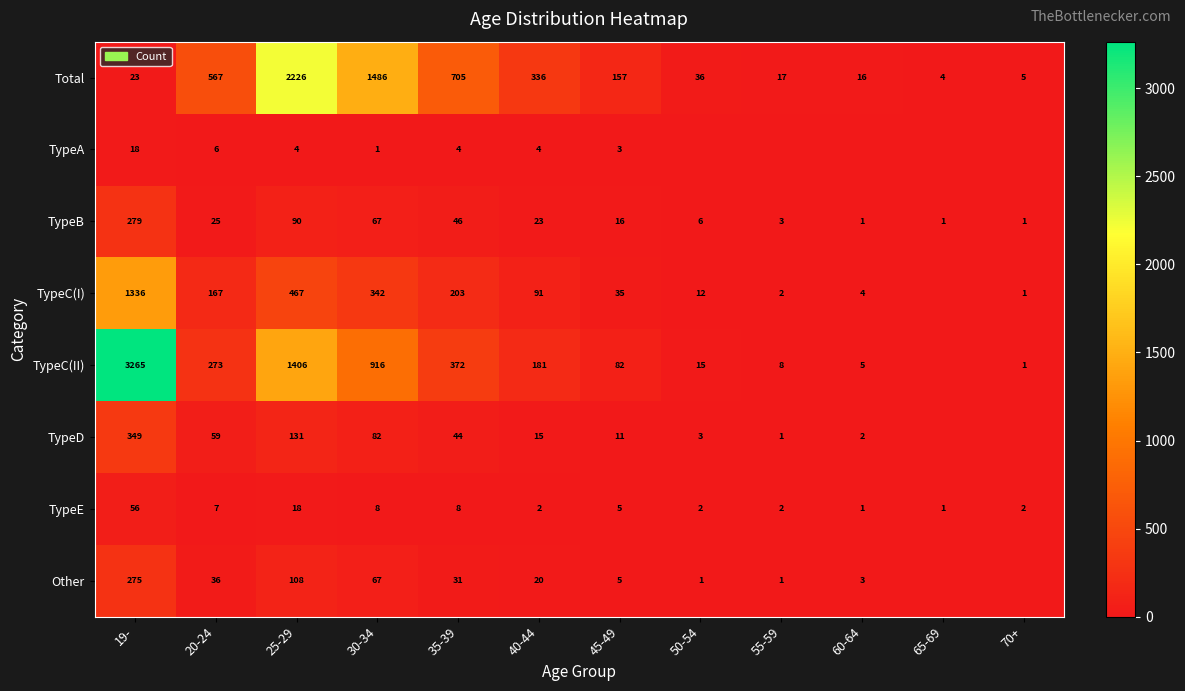

The Total series shows 35 at 19-. True or false?

False